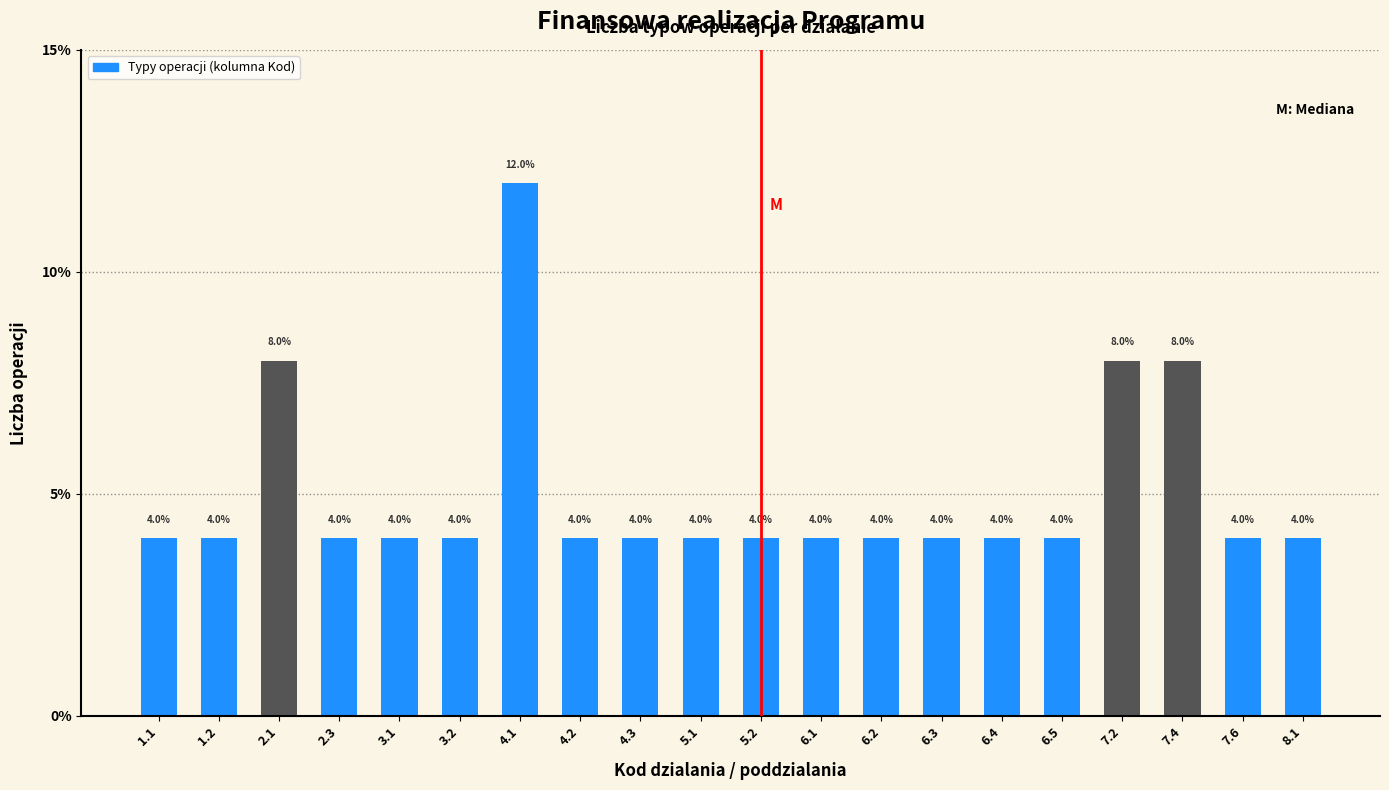

Reading left to right, list all the values displayed in this chart.

4	4	8	4	4	4	12	4	4	4	4	4	4	4	4	4	8	8	4	4